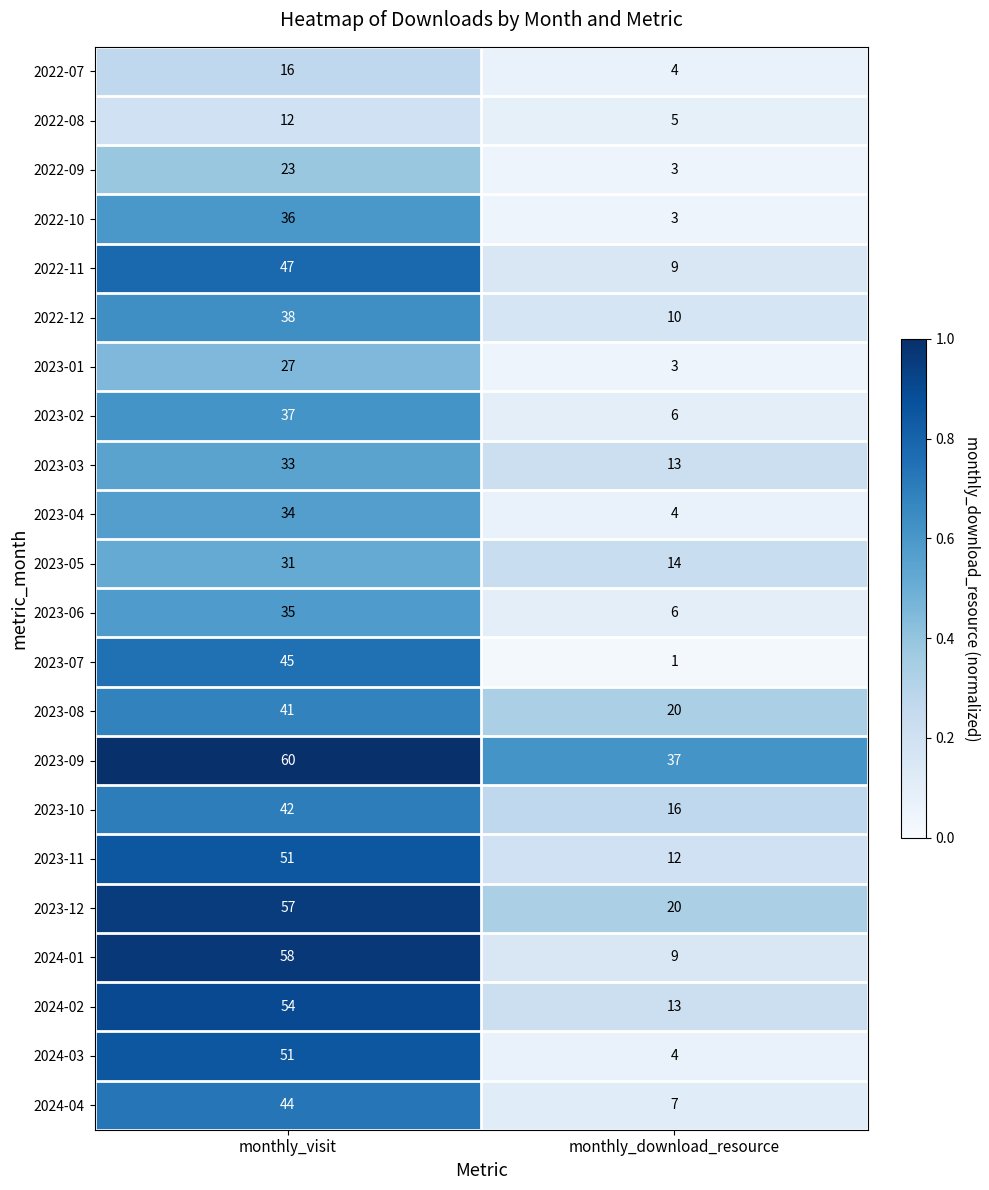

The 2023-03 series shows 6 at monthly_download_resource. True or false?

False